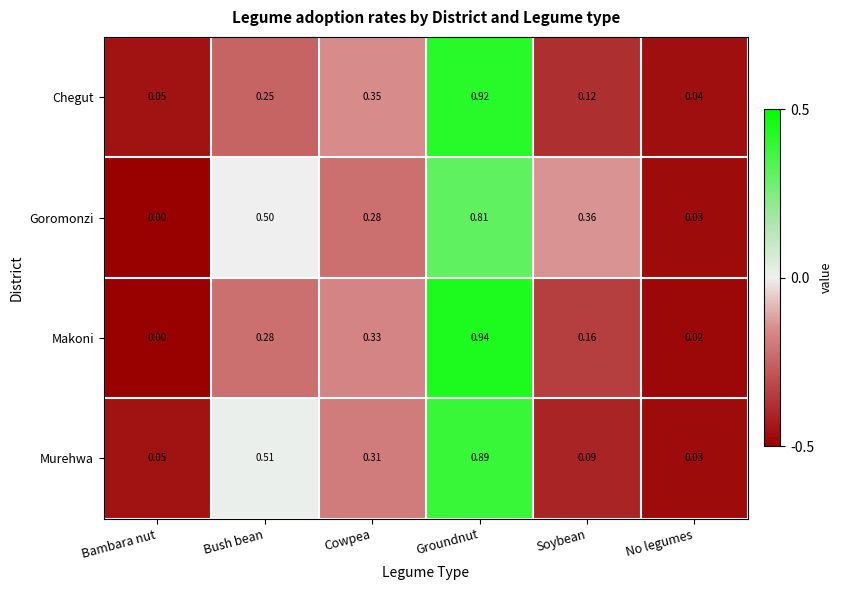

At which label does Chegut reach its minimum?

No legumes